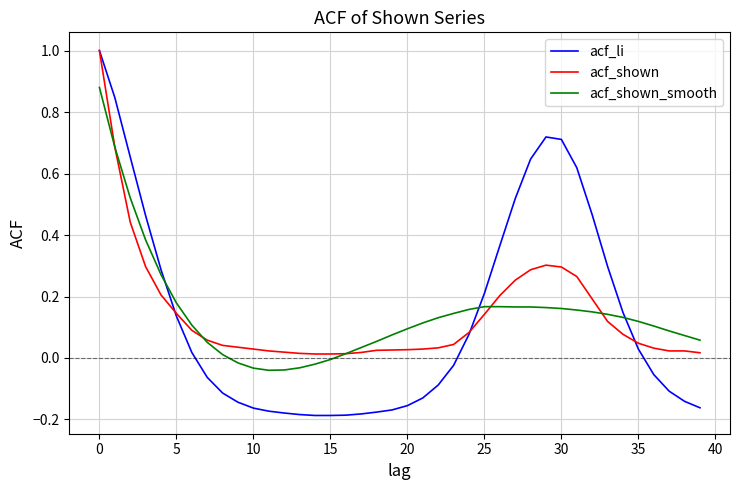

Which series has the widest spread of values?

acf_li